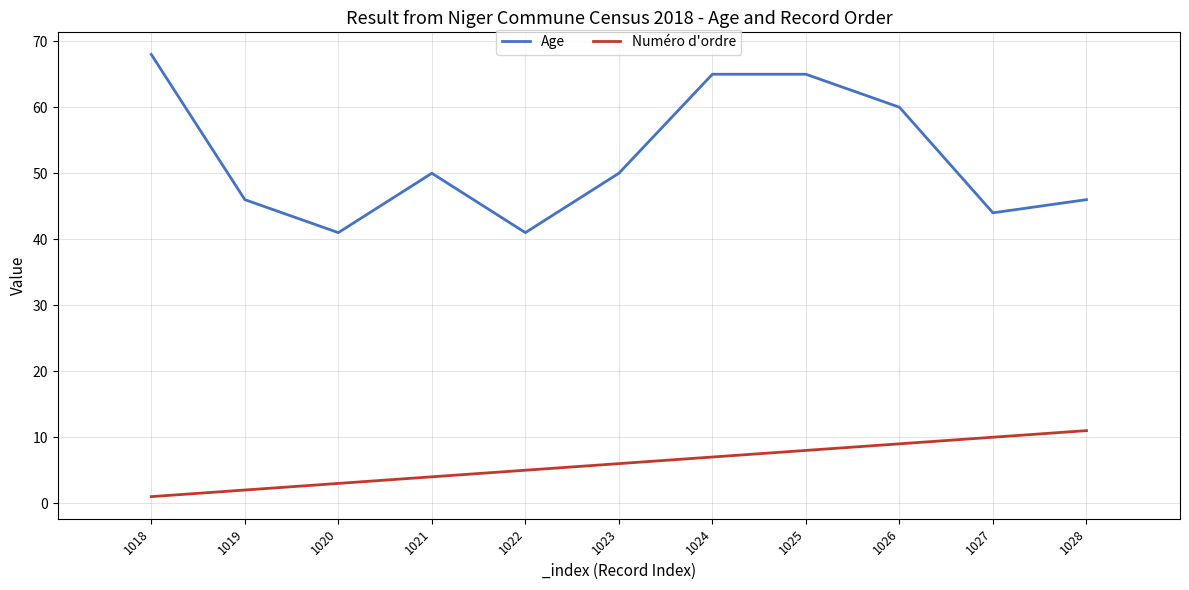

Is the value of Age at 1027 greater than the value of Numéro d'ordre at 1026?

Yes